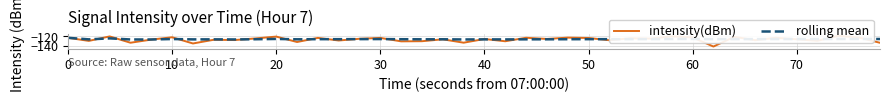

True or false: rolling mean has a value of -182.9 at 40.

False